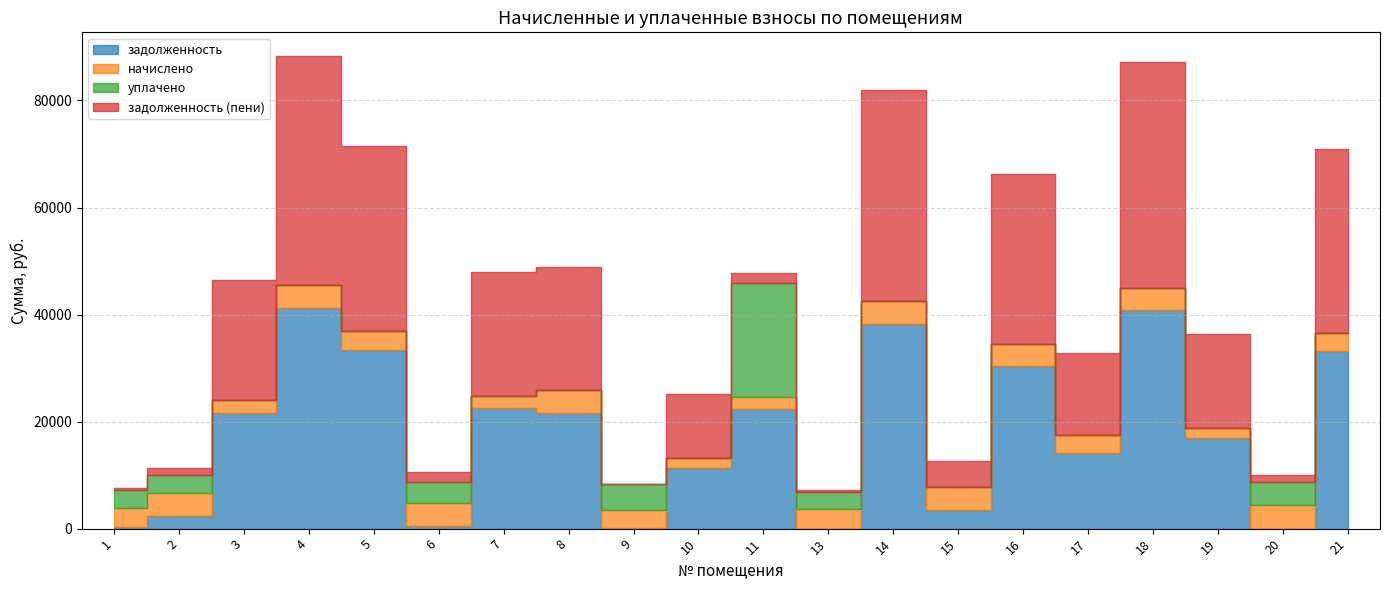

Reading left to right, extract all data points from this chart.

задолженность: 383.2	2366.4	21673.7	41295.6	33396.7	479.2	22449.4	21561.1	48.3	11384.8	22310.6	0.0	38152.0	3431.9	30316.9	14119.8	40810.6	16975.7	0.0	33188.9
начислено: 3448.8	4269.6	2340.0	4291.2	3470.4	4312.8	2332.8	4284.0	3499.2	1720.8	2318.4	3628.8	4291.2	4320.0	4168.8	3441.6	4240.8	1764.0	4327.2	3448.8
уплачено: 3448.8	3302.0	0.0	0.0	0.0	3833.6	0.0	0.0	4698.0	0.0	21280.3	3230.0	0.0	0.0	0.0	0.0	0.0	0.0	4327.2	0.0
задолженность (пени): 383.2	1437.6	22453.7	42726.0	34553.5	1916.8	23227.0	22989.1	0.0	11958.4	1803.1	396.8	39582.4	4871.9	31706.5	15267.0	42224.2	17563.7	1442.4	34338.5